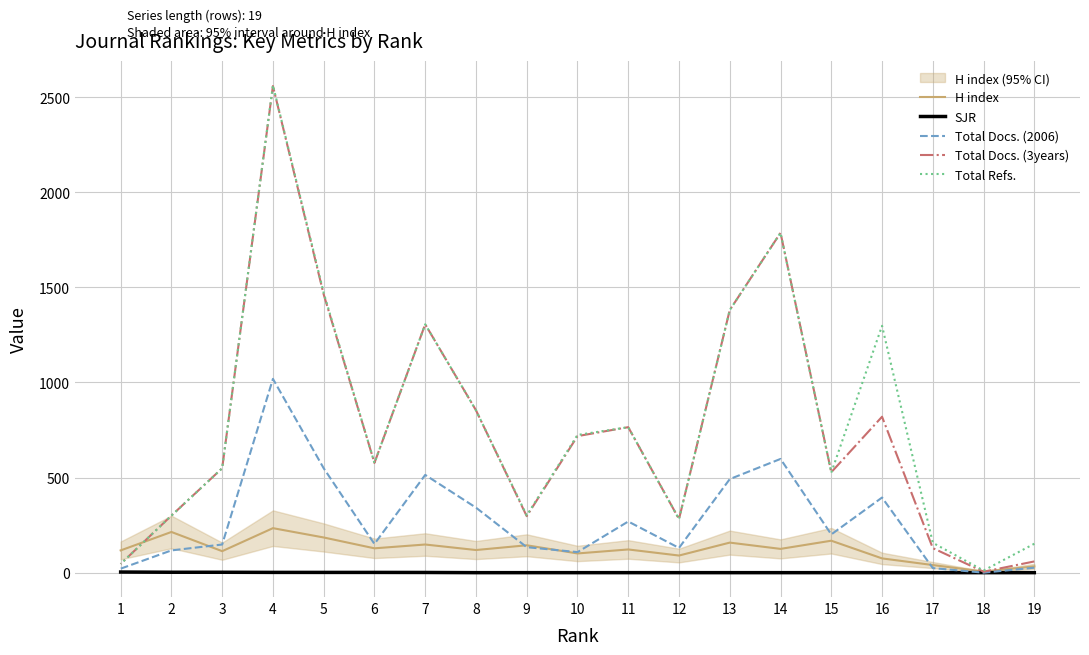

What are all the series names shown in the legend?

H index, SJR, Total Docs. (2006), Total Docs. (3years), Total Refs.